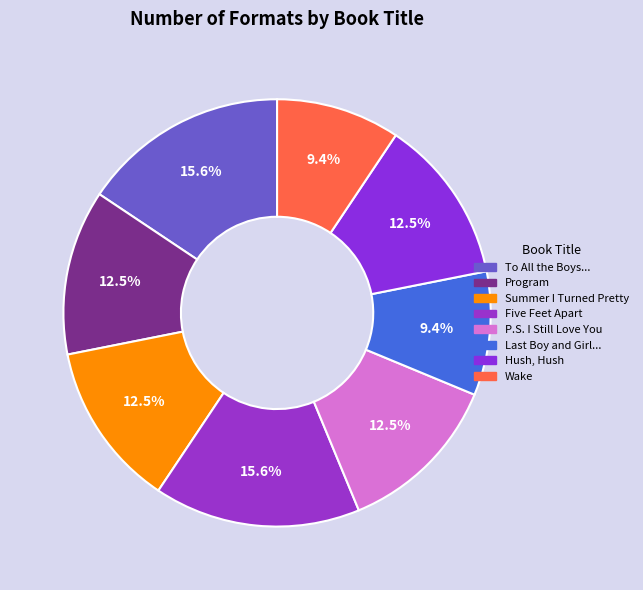

Which category has the smallest portion of the pie?

Last Boy and Girl in the World